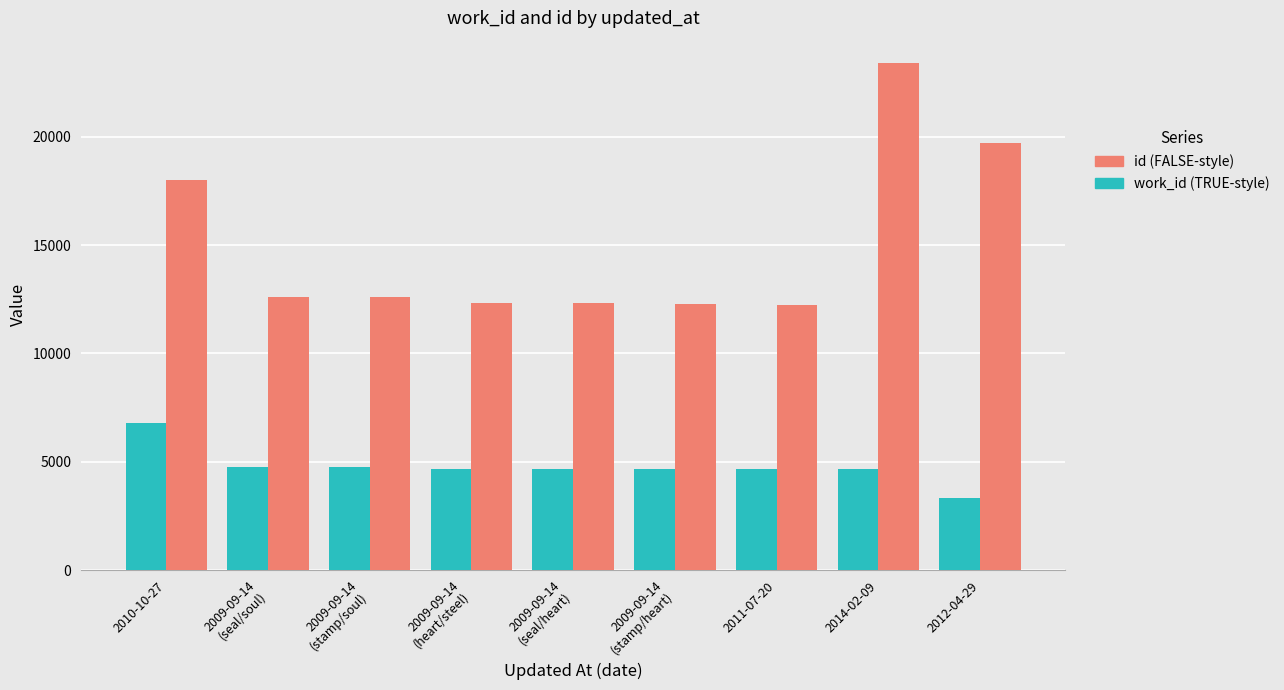

What is the total value across all series at 2010-10-27?

24773